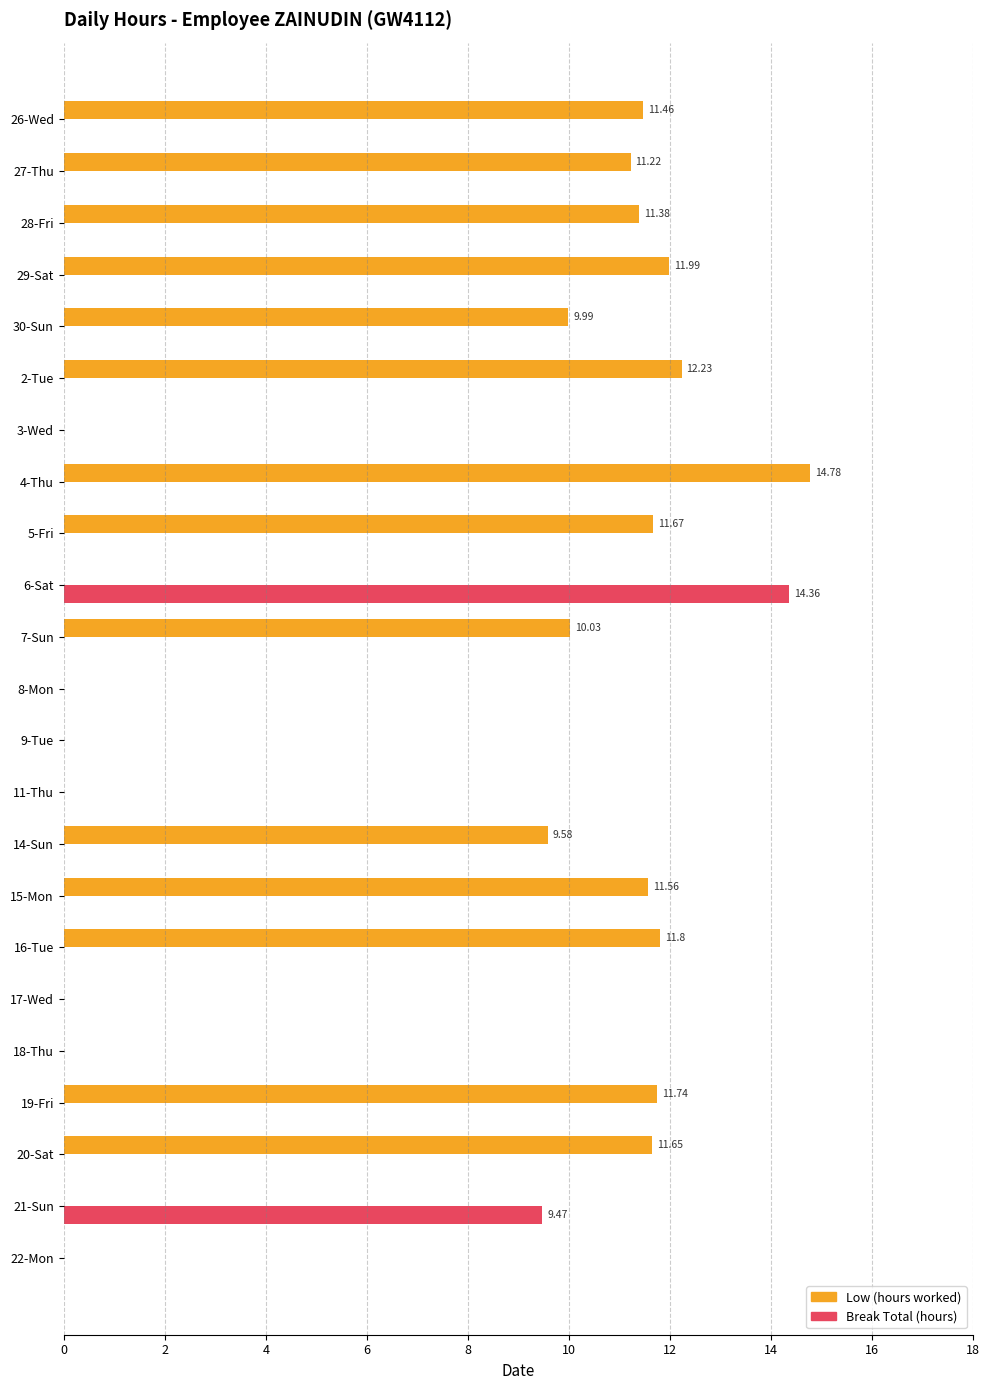

What is the sum of all Break Total (hours) values?

23.8